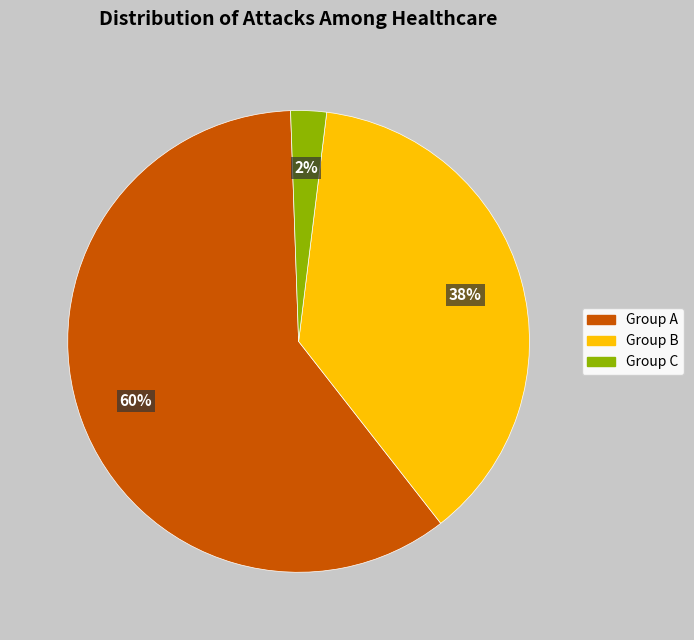

Is there a majority slice in this chart?

Yes